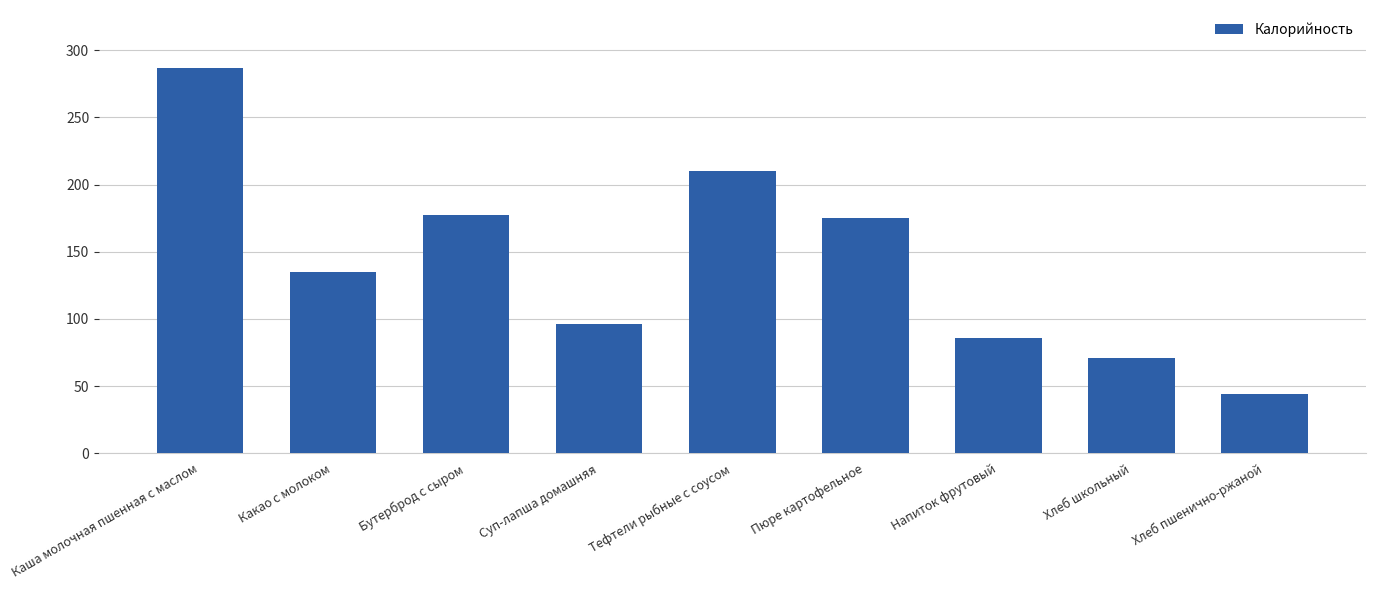

Does the chart contain stacked bars?

No